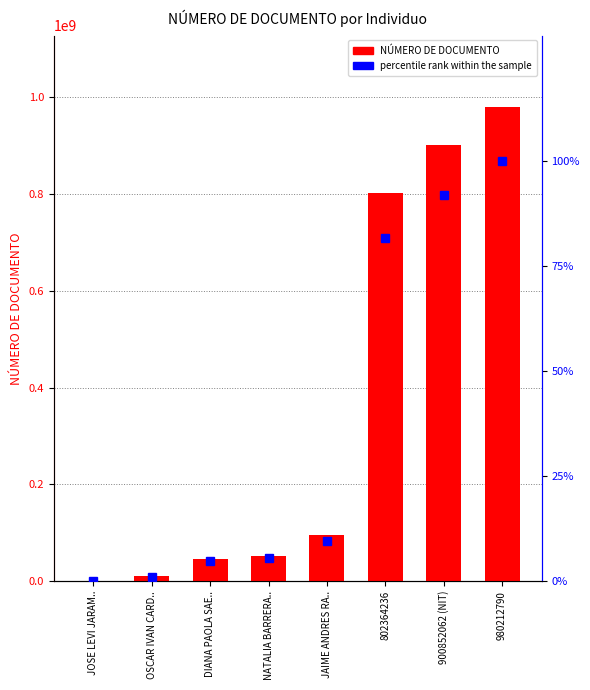

What position from the right is DIANA PAOLA SAE..?

6